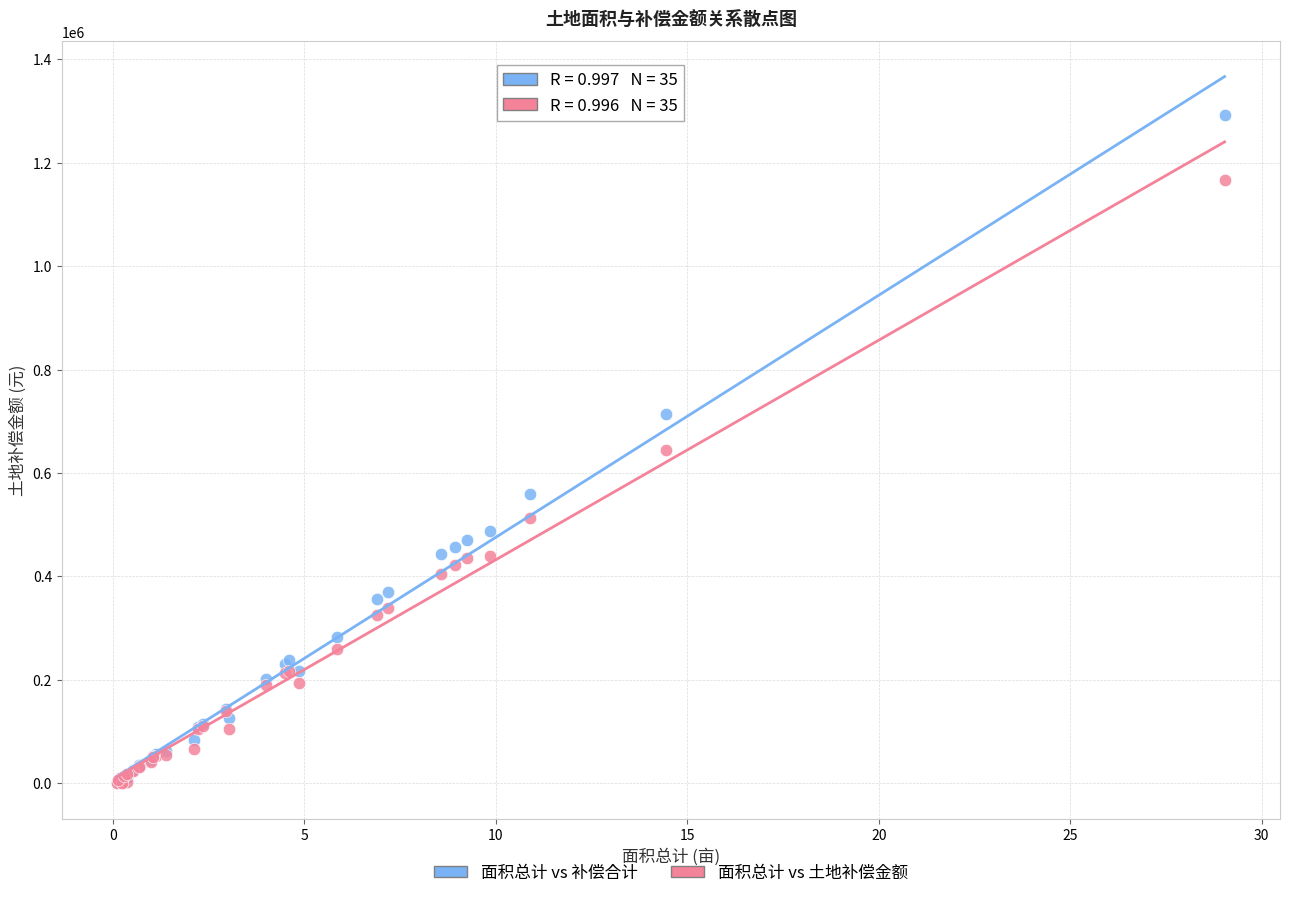

In the 面积总计 vs 土地补偿金额 series, what Y value is closest to 583061?

645224.0